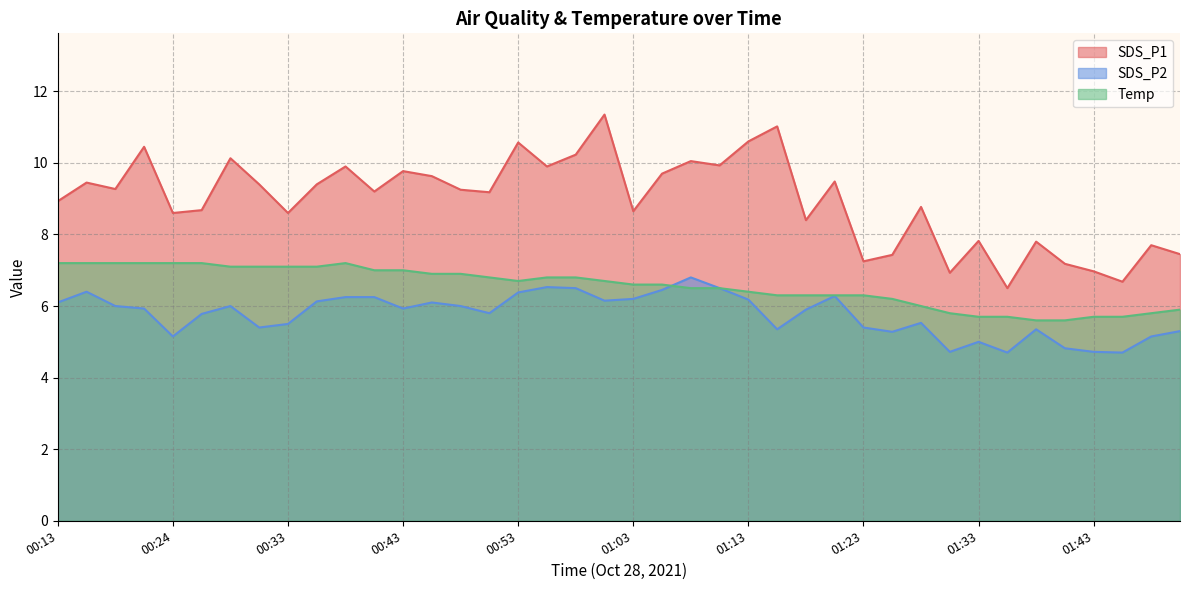

What are all the series names shown in the legend?

SDS_P1, SDS_P2, Temp